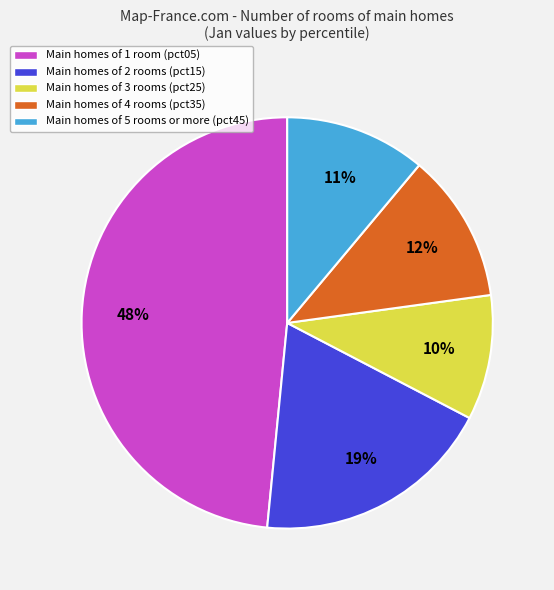

To the nearest percent, what is the combined percentage of Main homes of 2 rooms (pct15) and Main homes of 4 rooms (pct35)?

31%